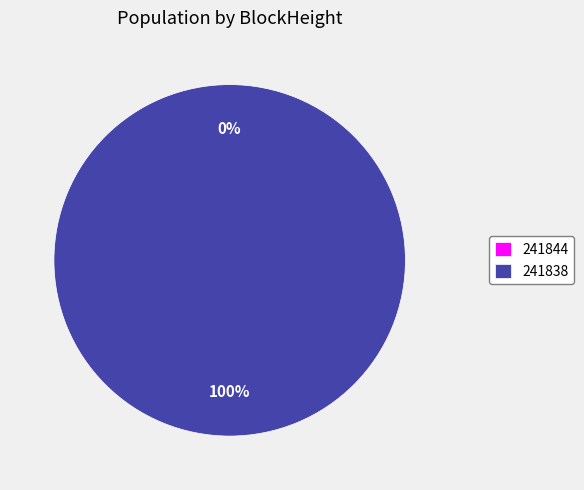

What is the change in value from 241844 to 241838?

+17485